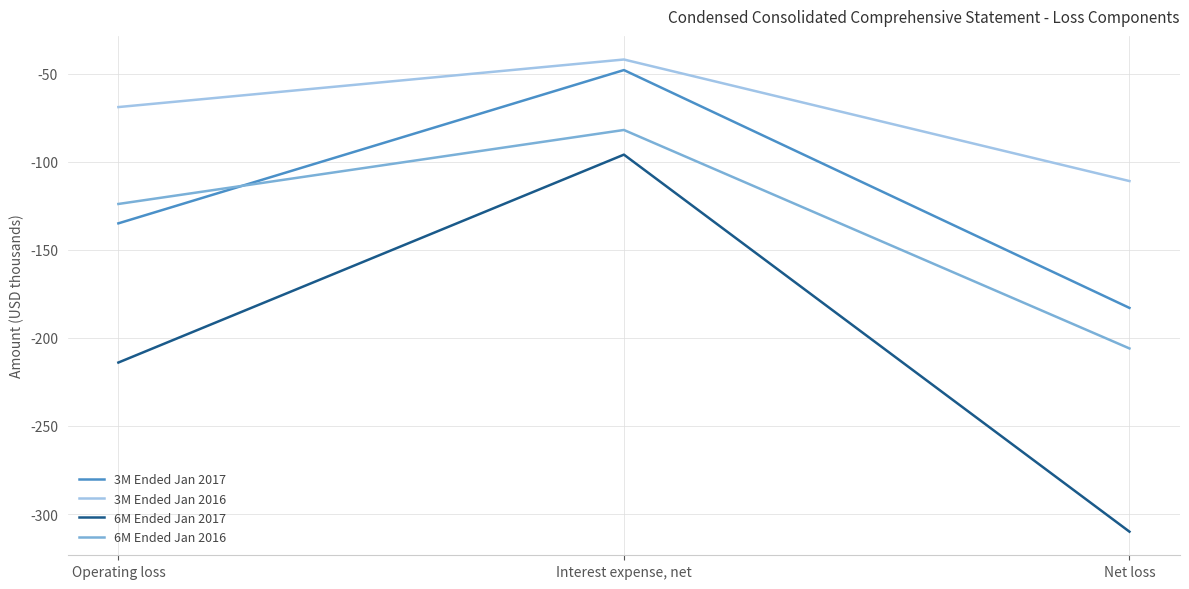

What is the maximum value for 6M Ended Jan 2017?

-96